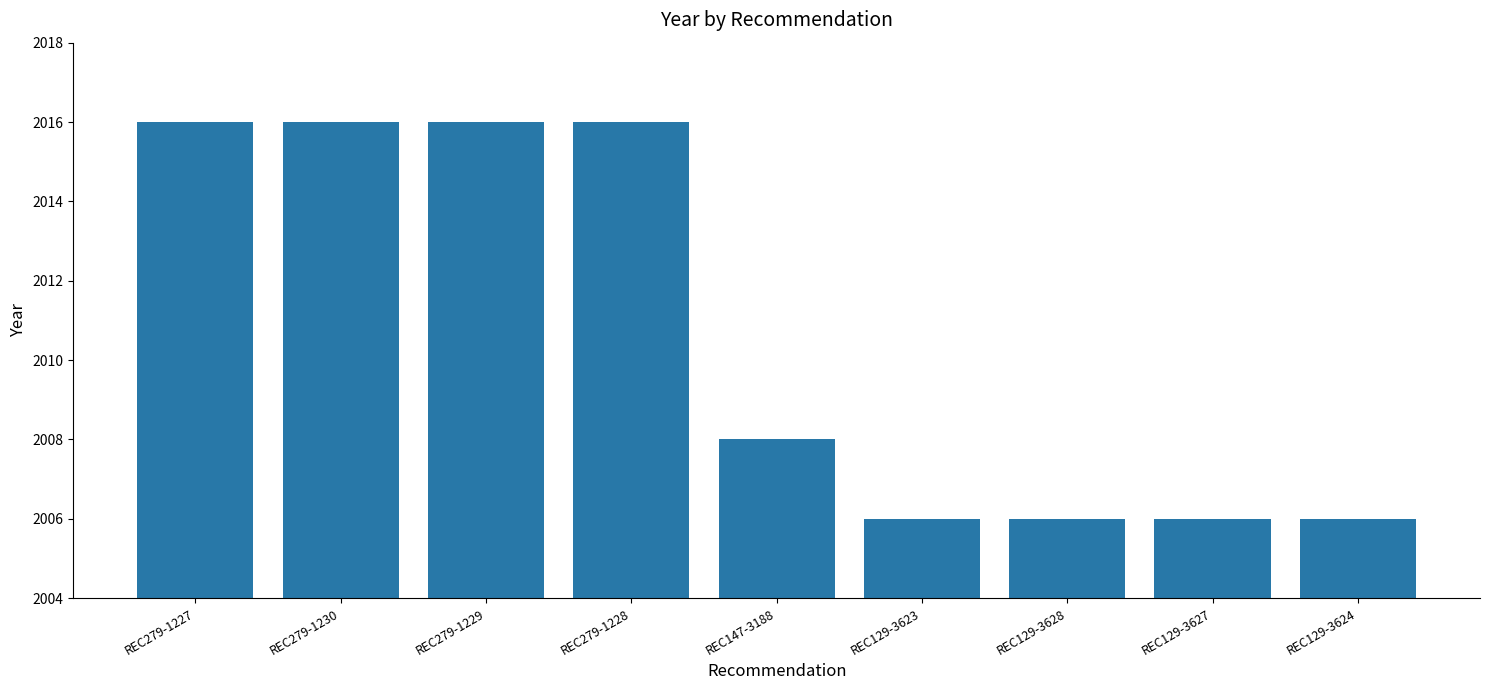

What is the ratio of the value at REC129-3623 to the value at REC129-3627?

1.0